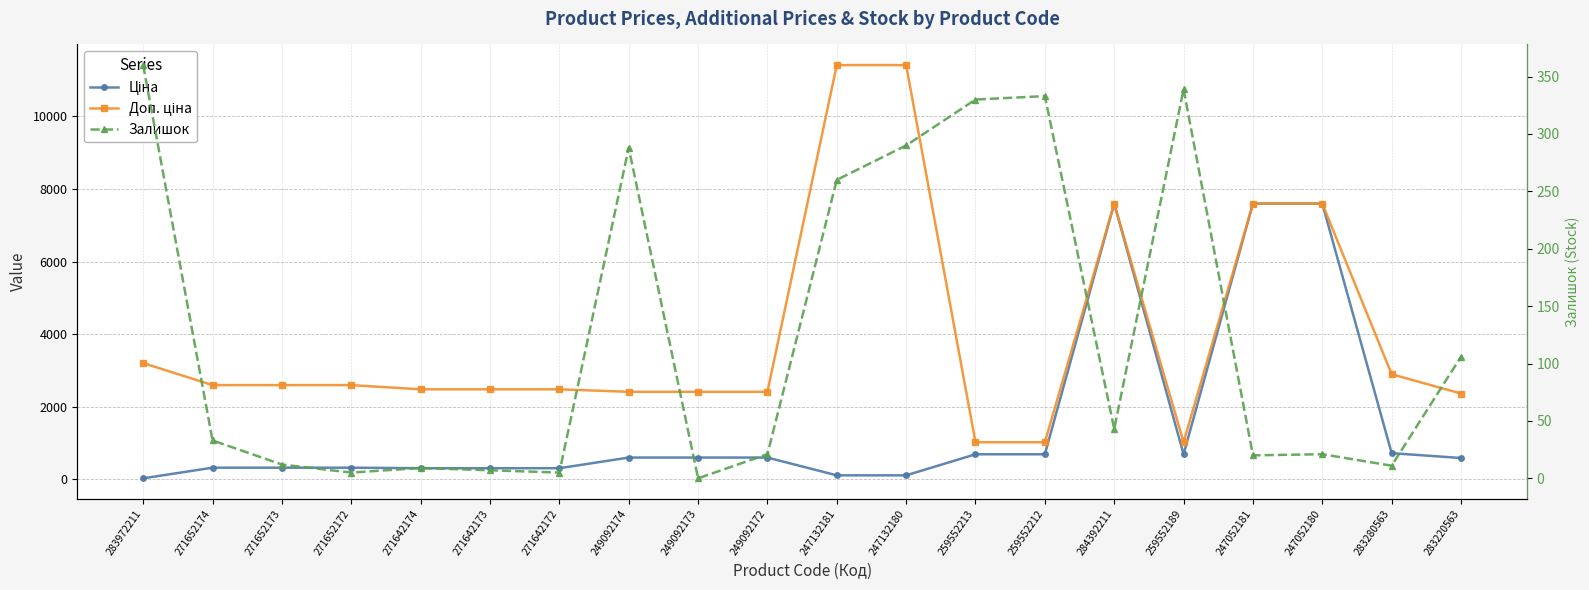

What is the difference between the maximum and second lowest values in the Доп. ціна series?

10385.4